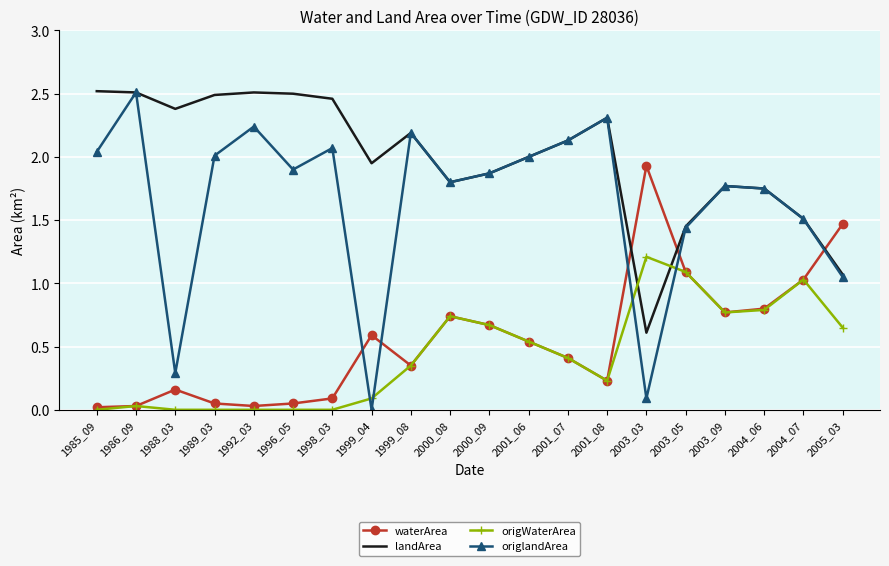

After their last crossing, which series has the higher values: landArea or waterArea?

waterArea